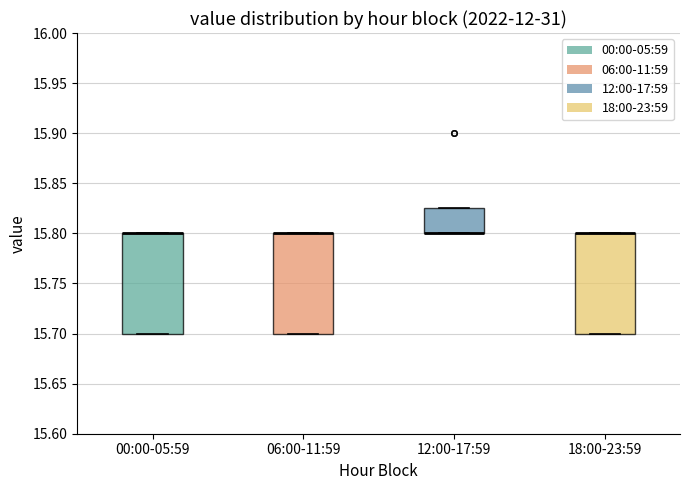

Where is the lower edge of the box for 00:00-05:59 on the y-axis? The values are not printed on the chart, so give them approximately, as read against the axis.

15.700